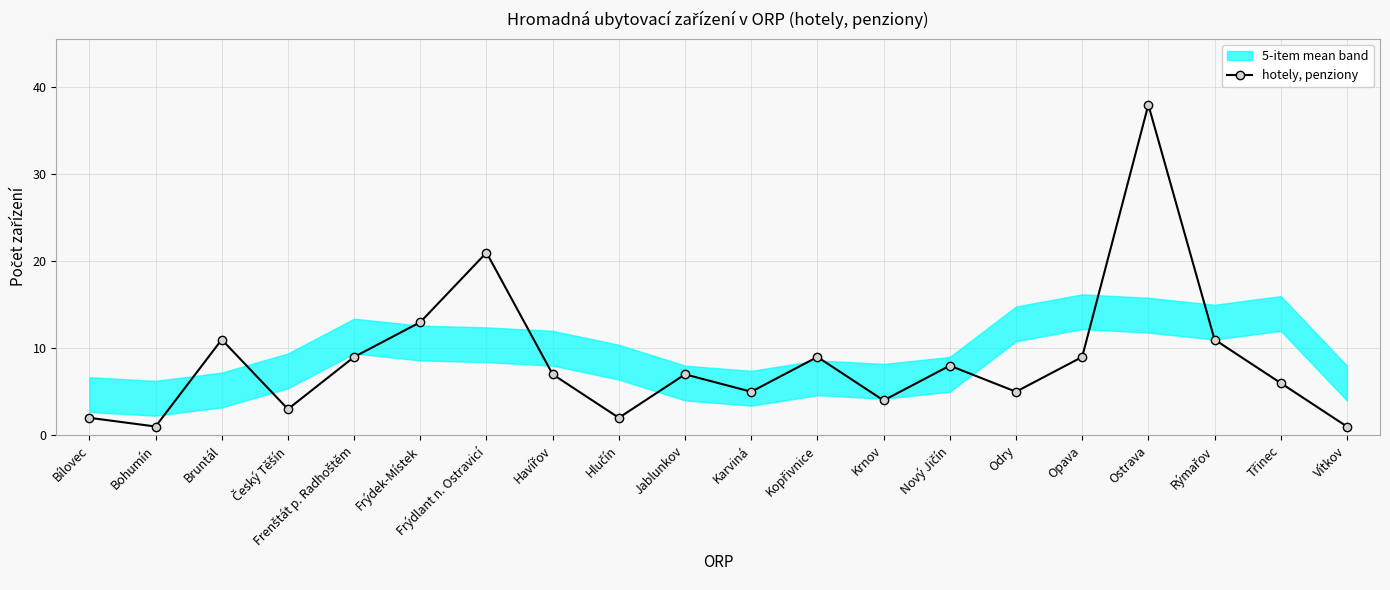

Reading right to left, extract all data points from this chart.

1	6	11	38	9	5	8	4	9	5	7	2	7	21	13	9	3	11	1	2